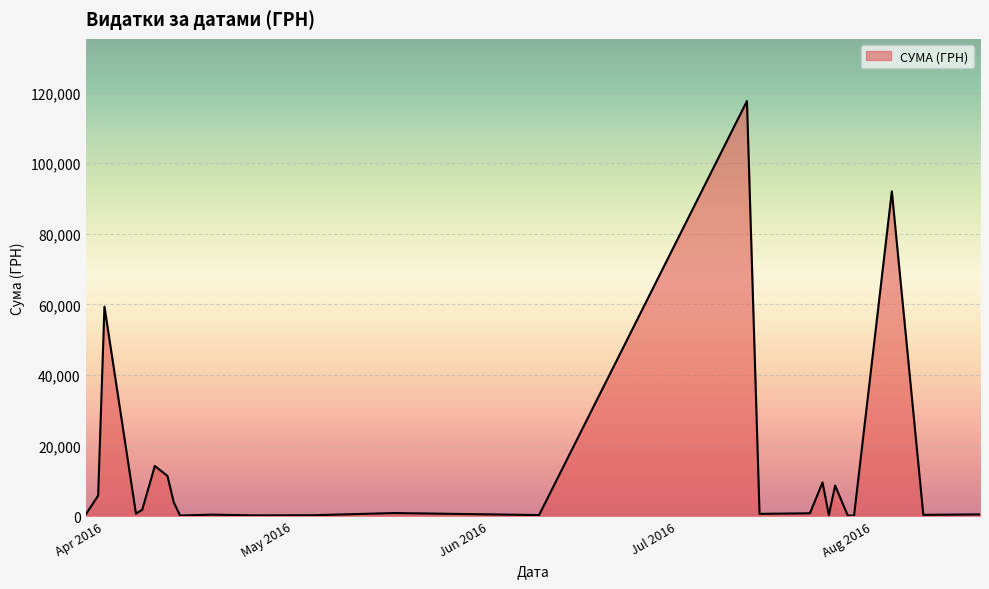

What is the greatest value displayed?

117568.8